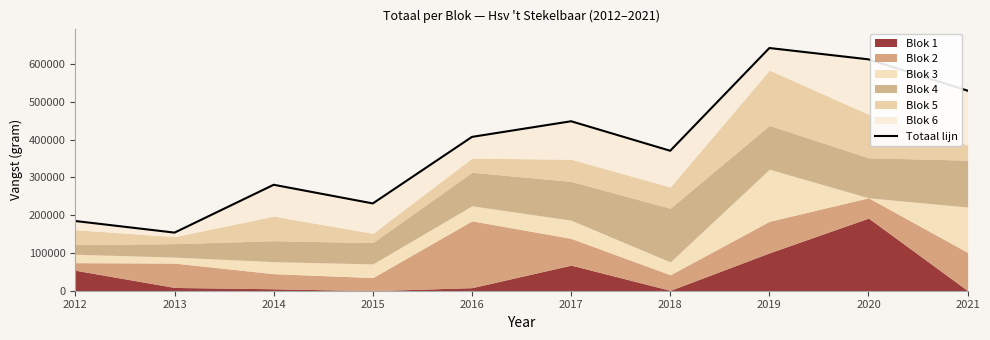

How many data points does each series have?

10